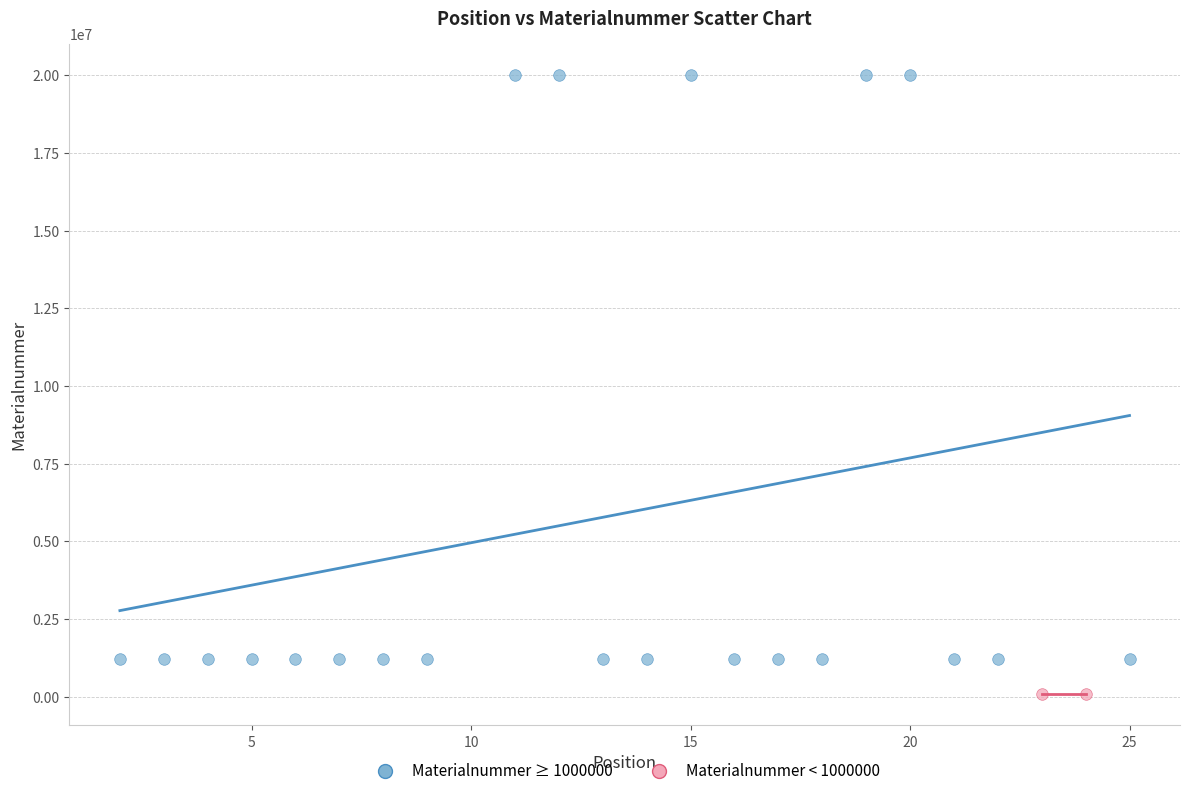

Which series contains the lowest Y value?

Materialnummer < 1000000